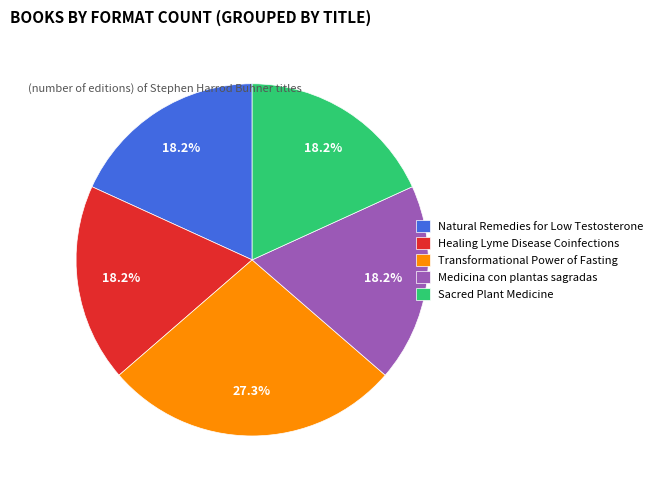

To the nearest percent, what percentage of the pie is Transformational Power of Fasting?

27%